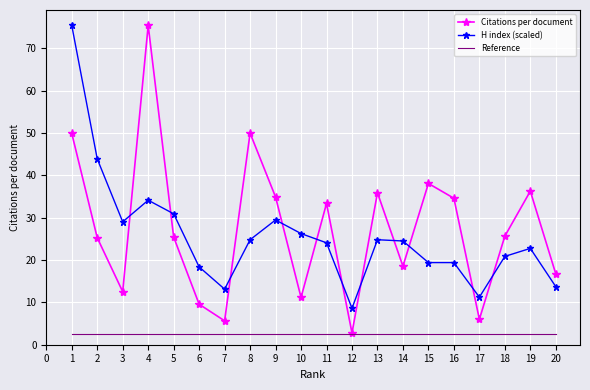

Which series ends up on top after the final intersection of Citations per document and H index (scaled)?

Citations per document